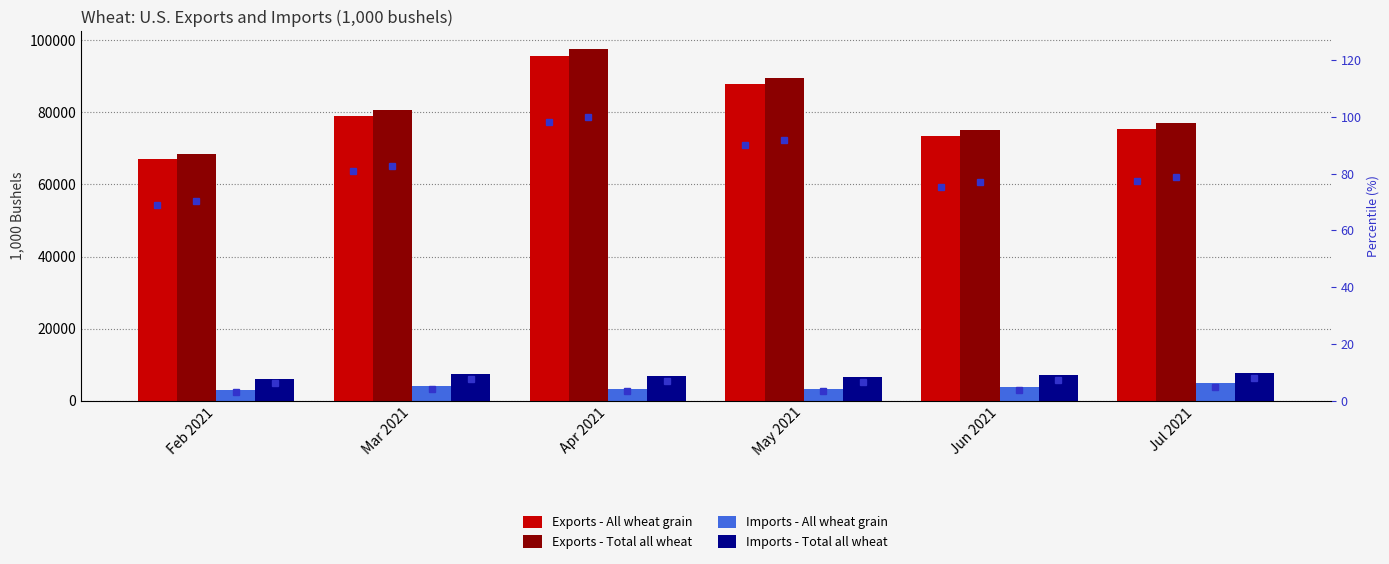

At Jun 2021, list the series in order from largest to smallest.

Exports - Total all wheat, Exports - All wheat grain, Imports - Total all wheat, Imports - All wheat grain